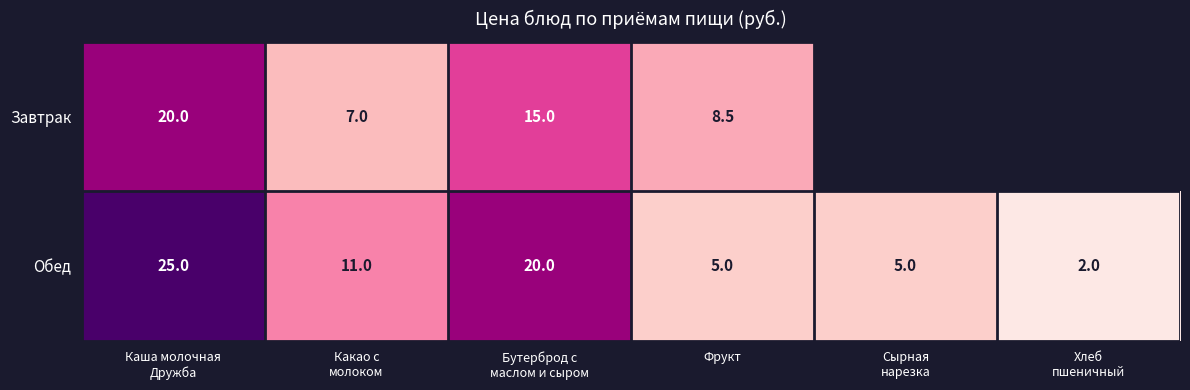

The value of Завтрак at Фрукт is 11.6. True or false?

False